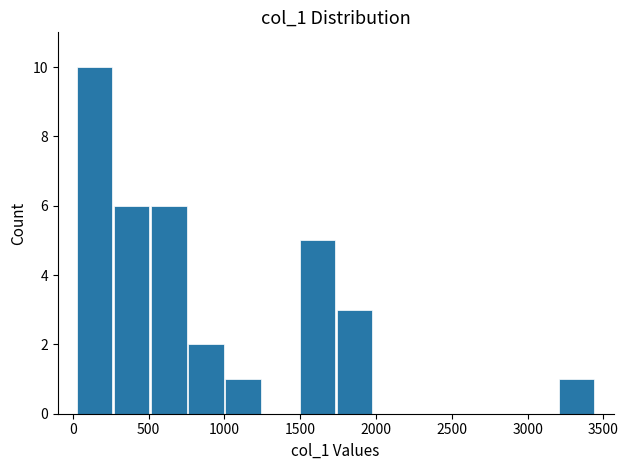

Over which range of the x-axis is the bar tallest?

0 to 250